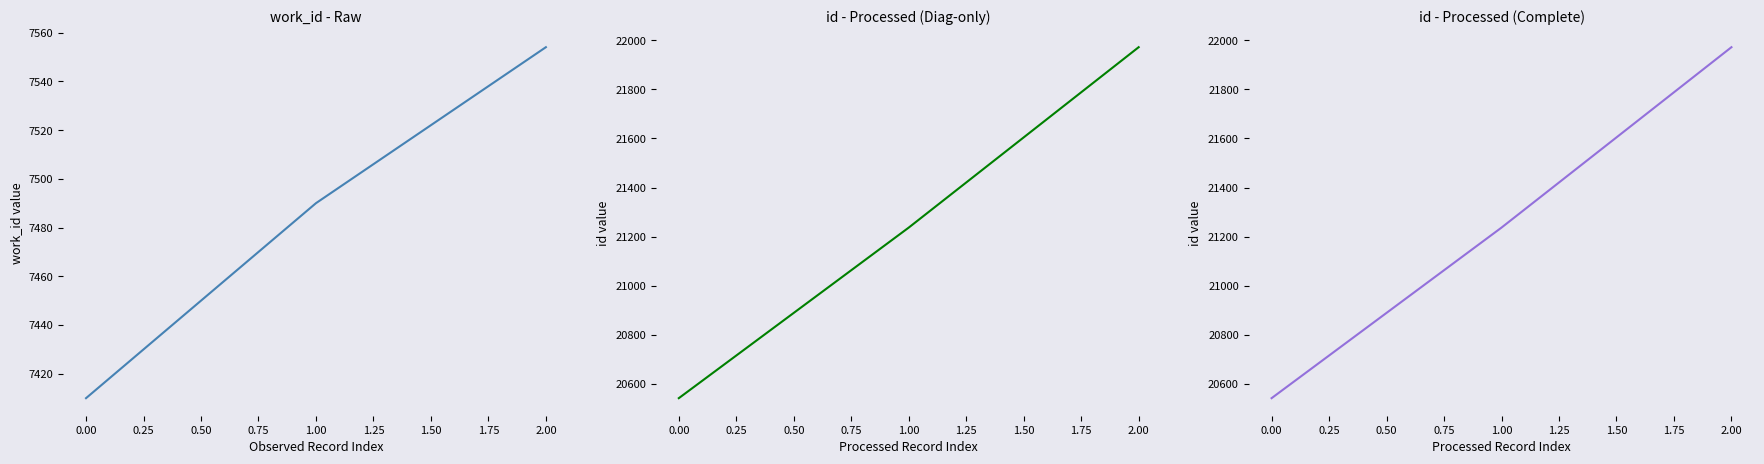

What is the sum of all id values?

63751